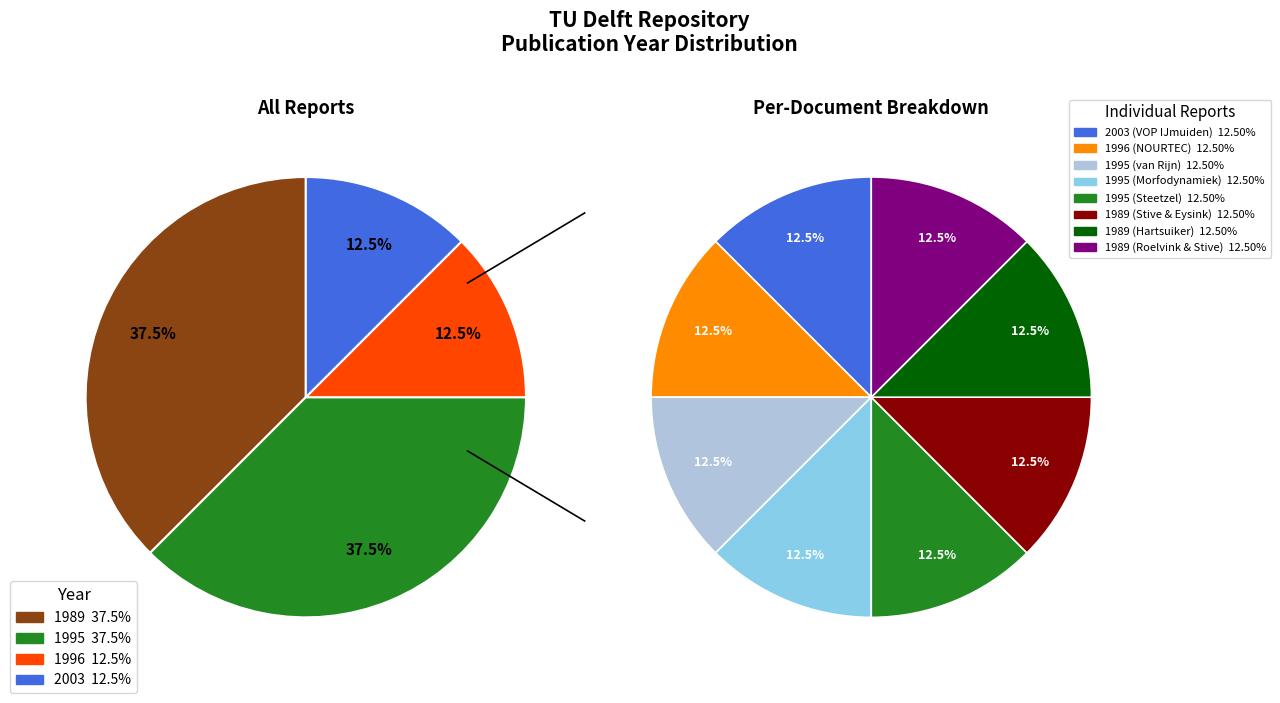

Is there any slice that represents more than half of the pie?

No